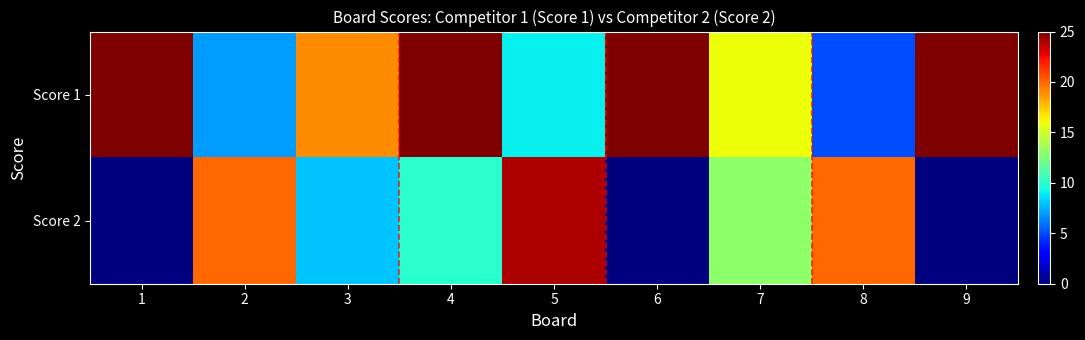

Reading left to right, list all the values displayed in this chart.

Score 1: 1=25	2=7	3=19	4=25	5=9	6=25	7=16	8=5	9=25
Score 2: 1=0	2=20	3=8	4=10	5=24	6=0	7=13	8=20	9=0